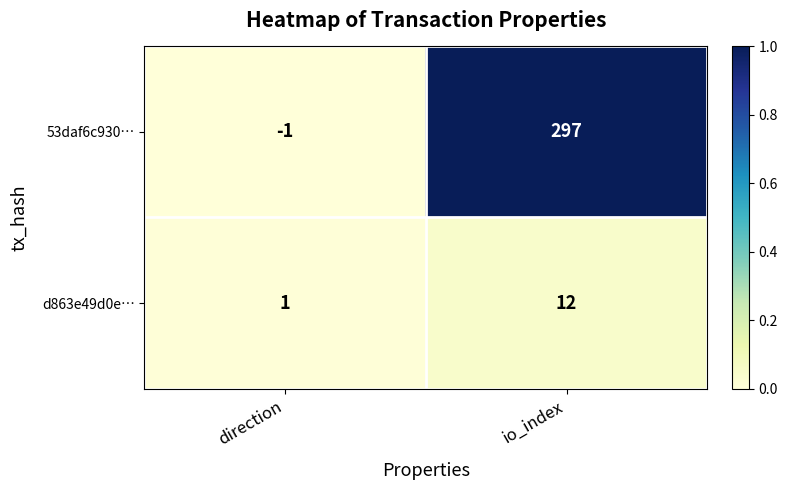

Which series has the largest range (max minus min)?

53daf6c930…